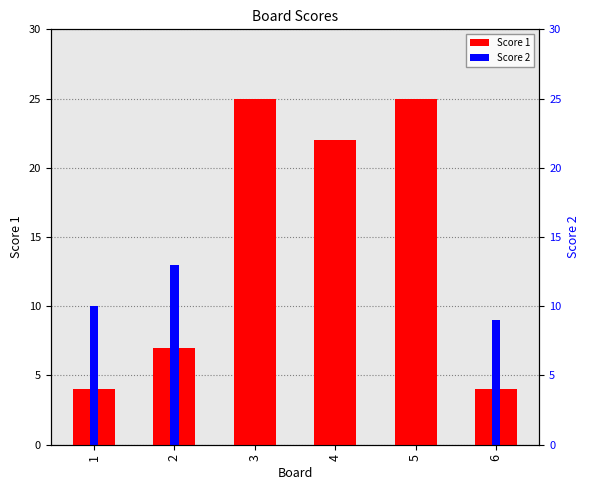

Are the bars horizontal?

No